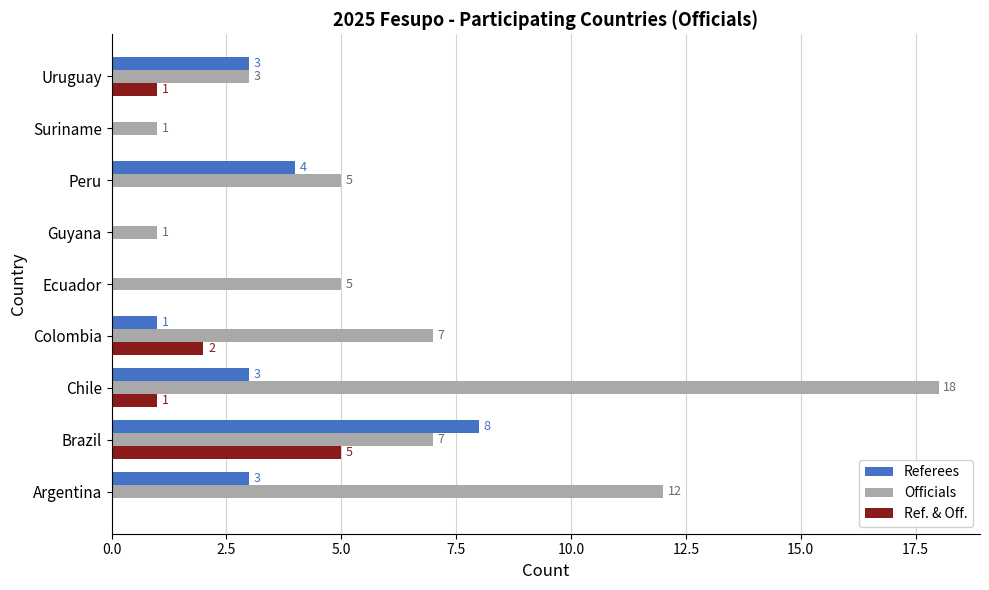

The value of Referees at Colombia is 1. True or false?

True